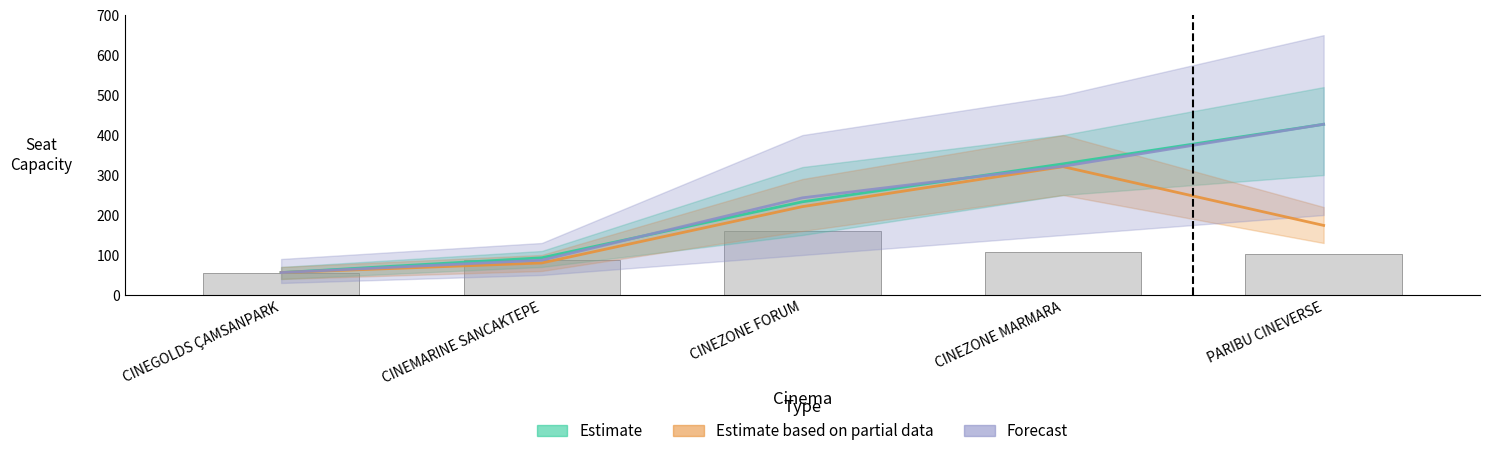

What is the greatest value displayed?

427